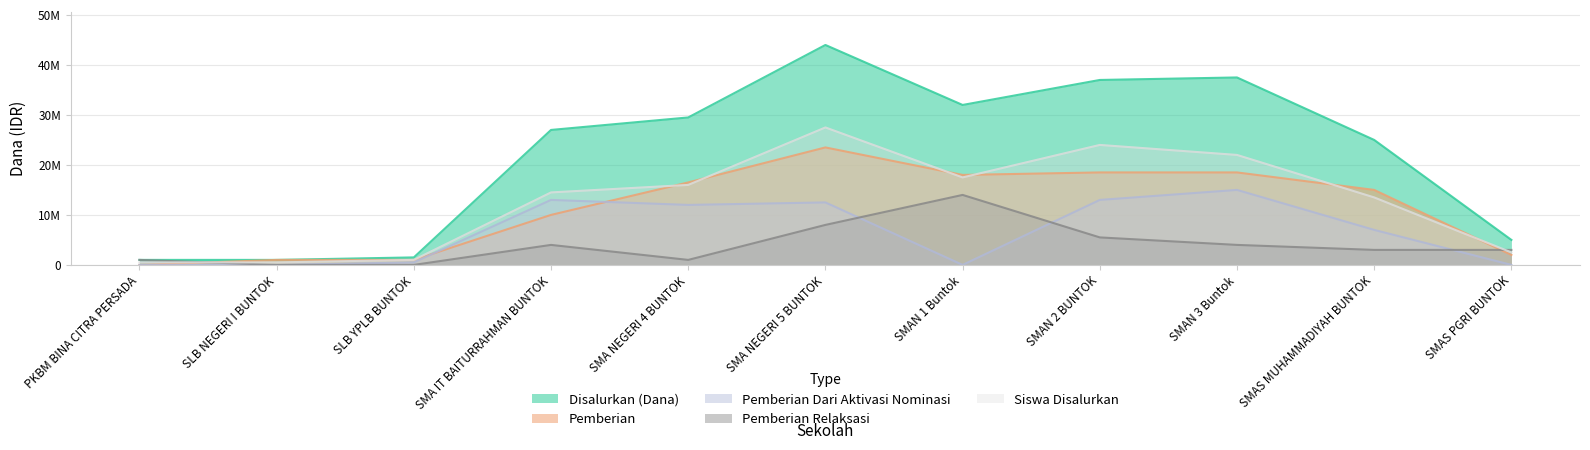

How many values in the Pemberian Relaksasi series are below 3000000?

4